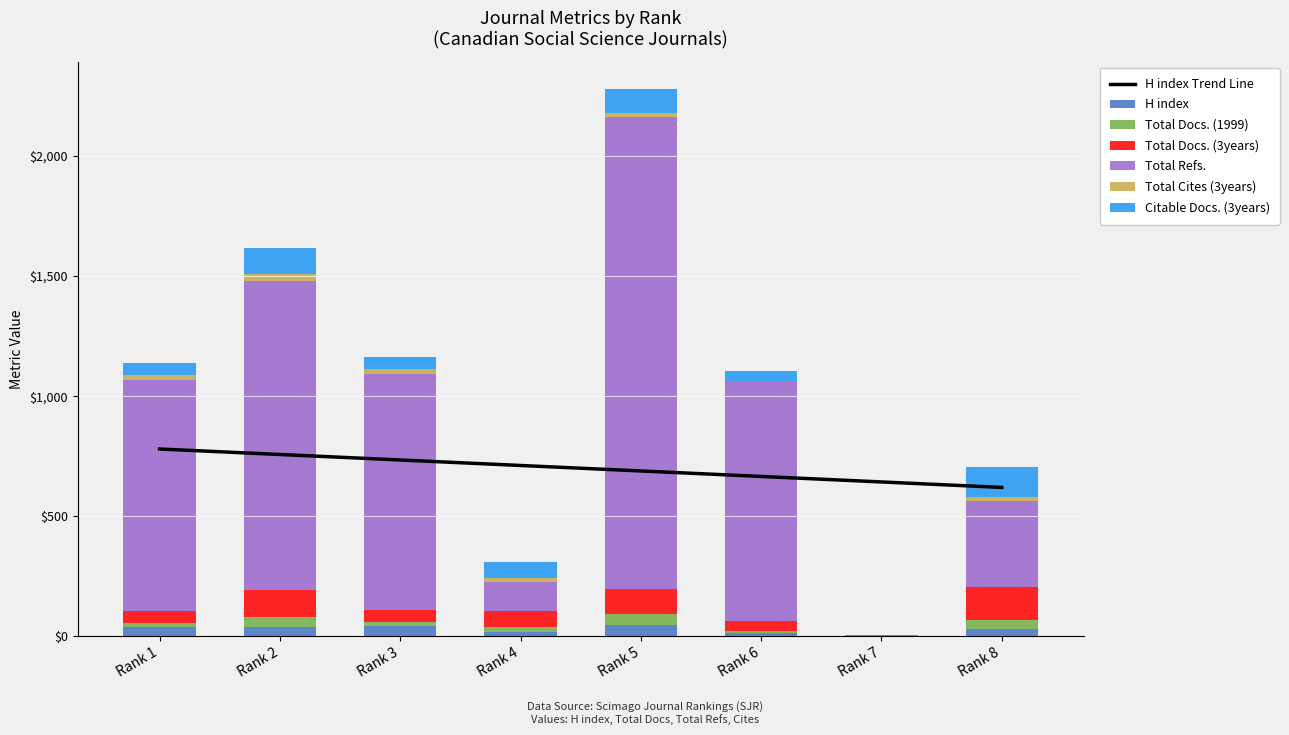

How many data points in Total Docs. (1999) are less than 21?

4